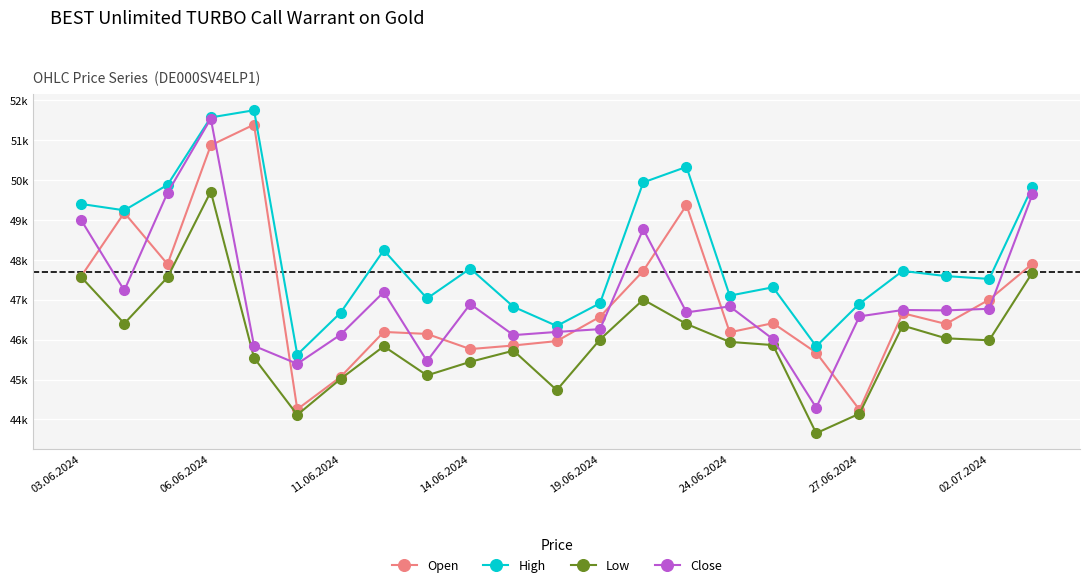

True or false: High and Open cross at least once.

False